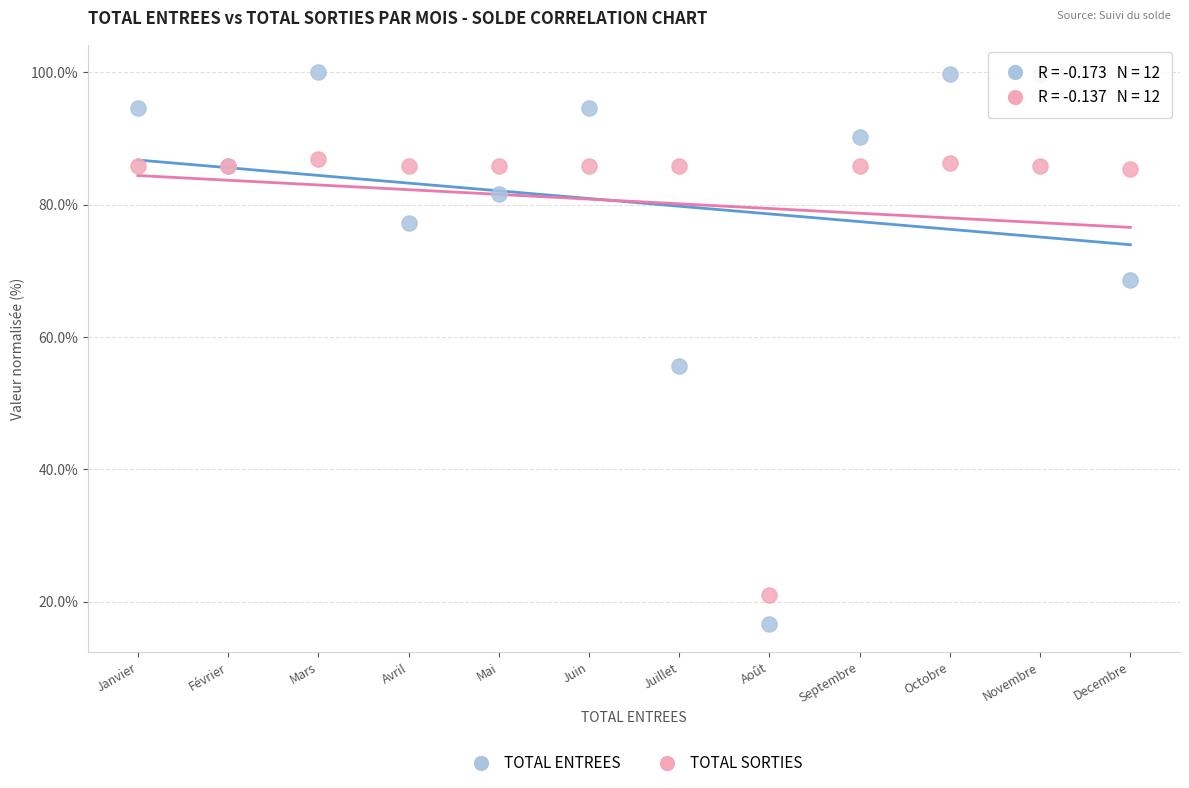

What are all the series names shown in the legend?

TOTAL ENTREES, TOTAL SORTIES